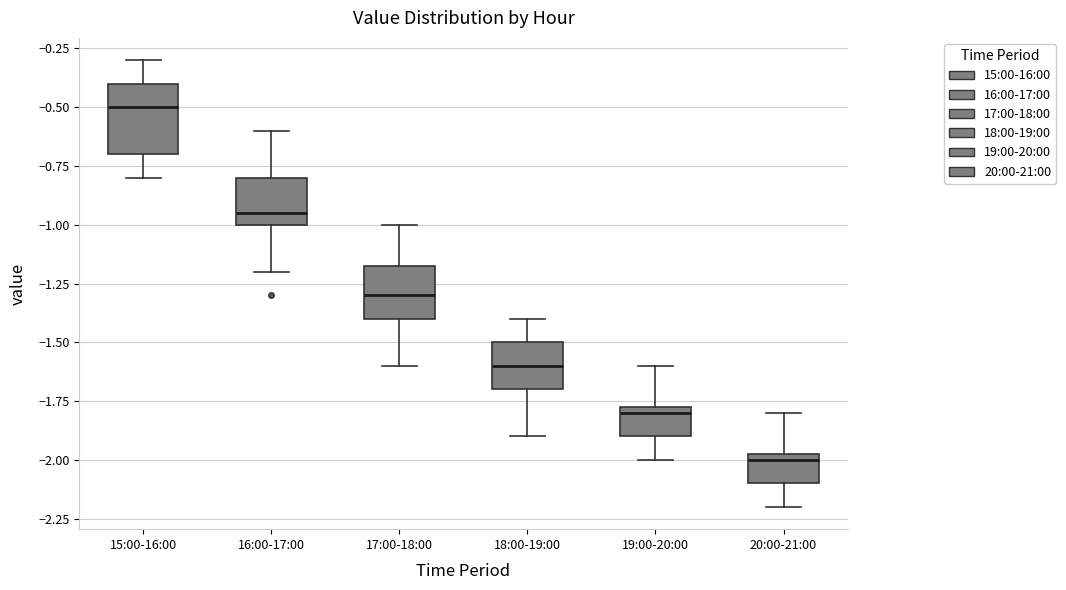

Reading left to right, read every box against the y-axis: the position of its median line, the range the box covers, and the ends of its whiskers. The values are not printed on the chart, so give them approximately, as read against the axis.

15:00-16:00: median -0.50, box -0.70 to -0.40, whiskers -0.80 to -0.30
16:00-17:00: median -0.95, box -1.00 to -0.80, whiskers -1.20 to -0.60
17:00-18:00: median -1.30, box -1.40 to -1.15, whiskers -1.60 to -1.00
18:00-19:00: median -1.60, box -1.70 to -1.50, whiskers -1.90 to -1.40
19:00-20:00: median -1.80, box -1.90 to -1.75, whiskers -2.00 to -1.60
20:00-21:00: median -2.00, box -2.10 to -1.95, whiskers -2.20 to -1.80